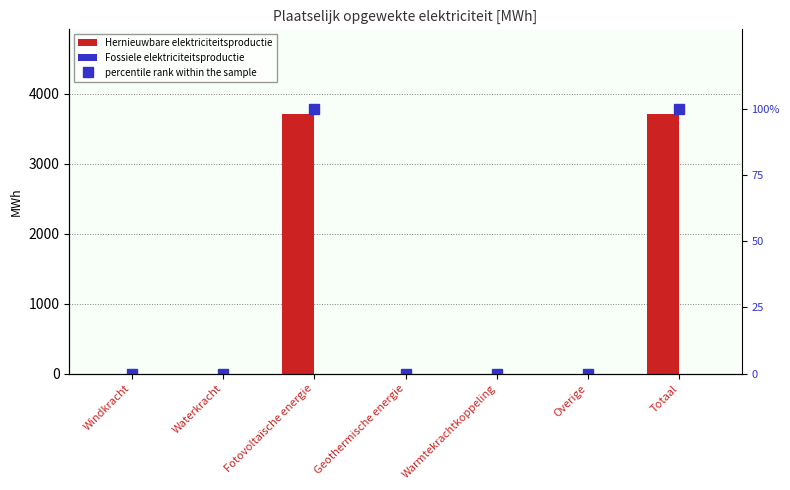

What is the difference between the second highest and second lowest values in the percentile rank within the sample series?

100.0